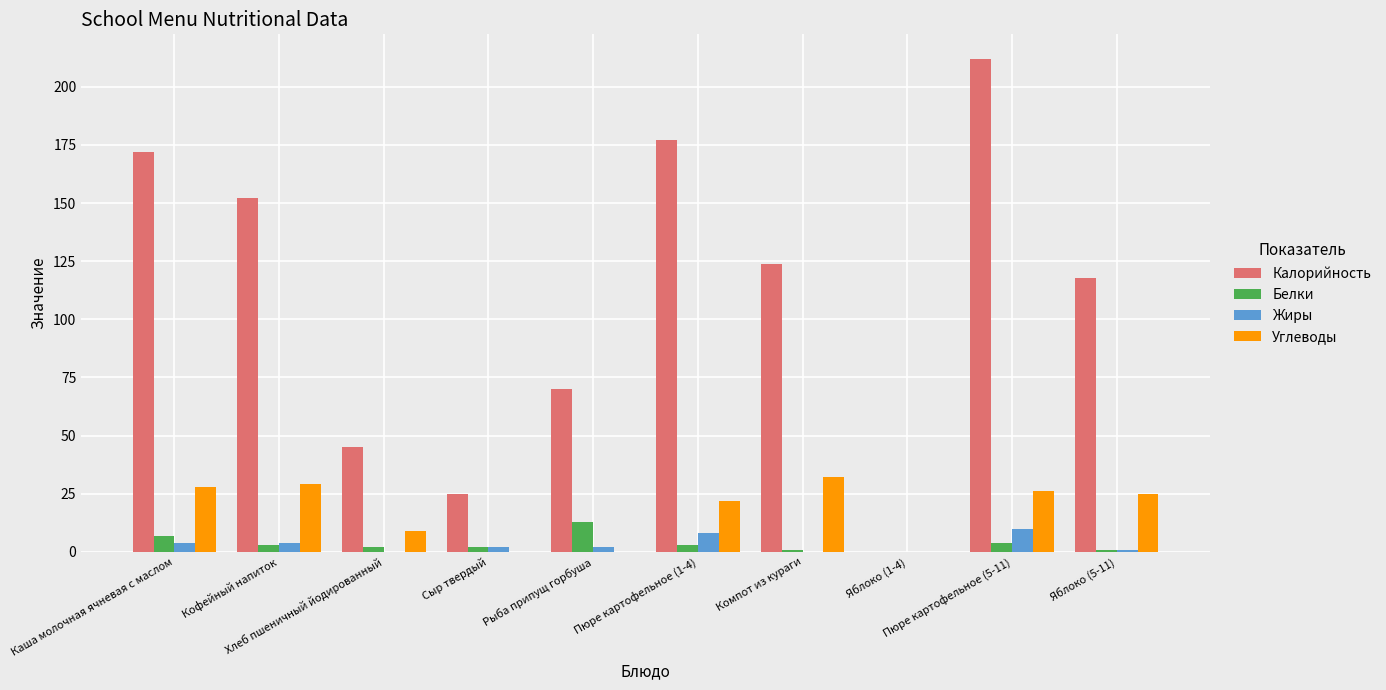

Read the Углеводы value at Пюре картофельное (1-4).

22